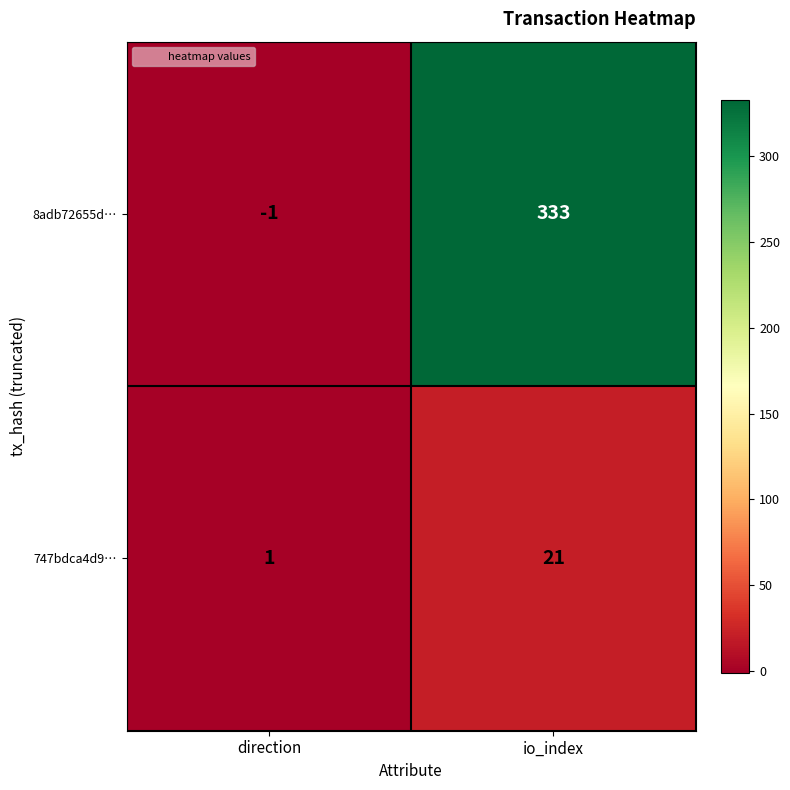

What is the sum of the 8adb72655d… values at direction and io_index?

332